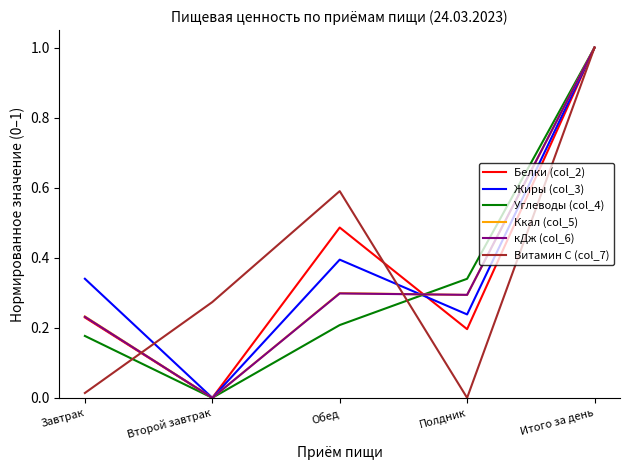

At which label does Жиры (col_3) reach its peak?

Итого за день